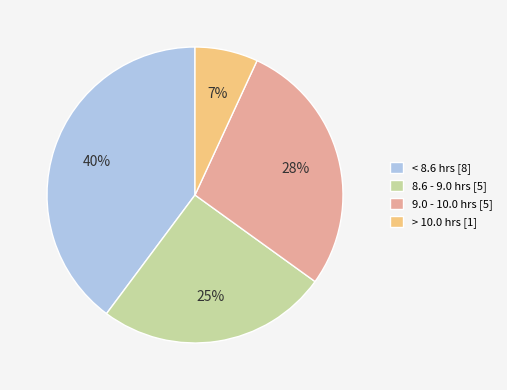

Between 9.0 - 10.0 hrs [5] and < 8.6 hrs [8], which is larger?

< 8.6 hrs [8]